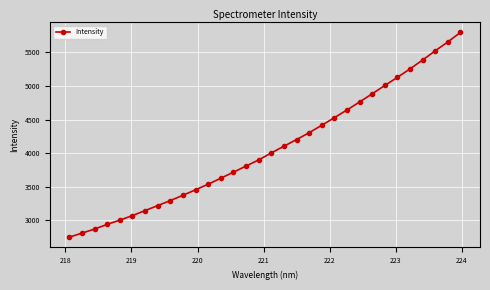

Reading left to right, what are all the values shown in this chart?

2752.2	2812.0	2872.4	2942.4	3005.3	3072.8	3147.2	3221.0	3296.3	3374.3	3456.5	3539.2	3628.2	3718.1	3808.9	3900.6	4003.8	4103.7	4202.2	4304.3	4414.9	4527.8	4642.3	4761.2	4882.9	5006.2	5127.3	5252.9	5385.2	5521.6	5653.3	5795.0